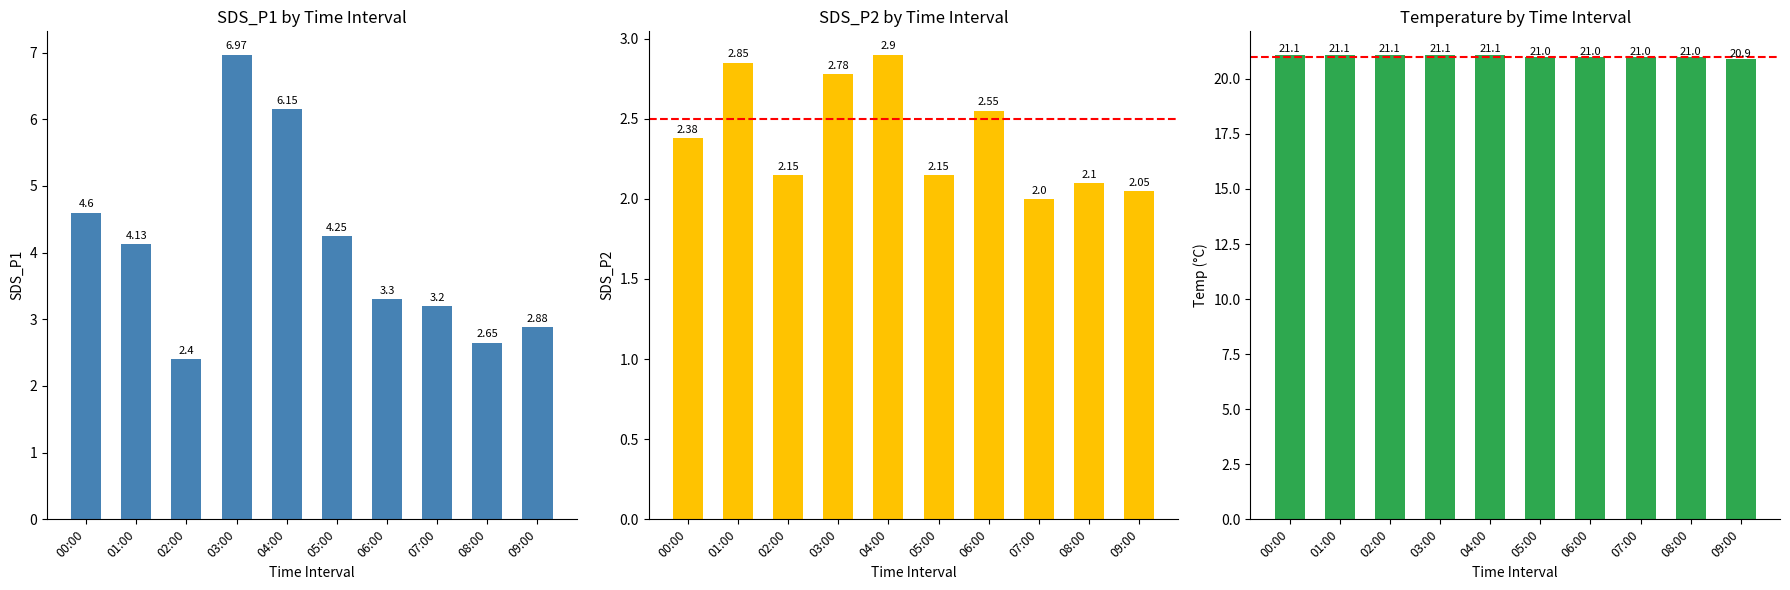

What is the difference between the SDS_P1 values at 02:00 and 09:00?

0.5